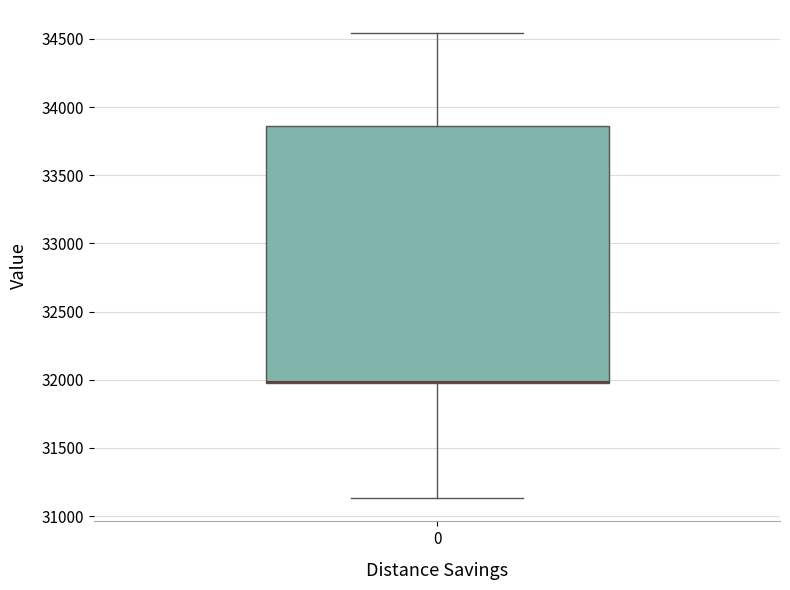

Read this box plot against the y-axis: the position of the median line, the range covered by the box, and the ends of both whiskers. The values are not printed on the chart, so give them approximately, as read against the axis.

median 32000 (drawn on the box's lower edge), box 31950 to 33850, whiskers 31150 to 34550